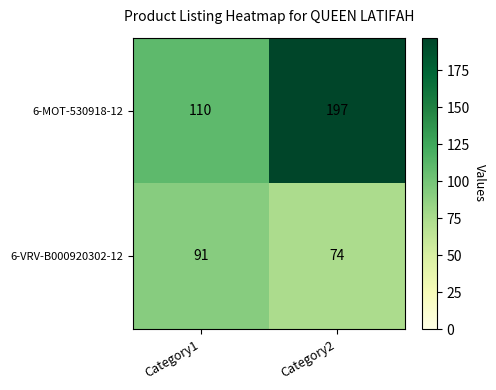

Rank the series by their maximum value, from highest to lowest.

6-MOT-530918-12, 6-VRV-B000920302-12